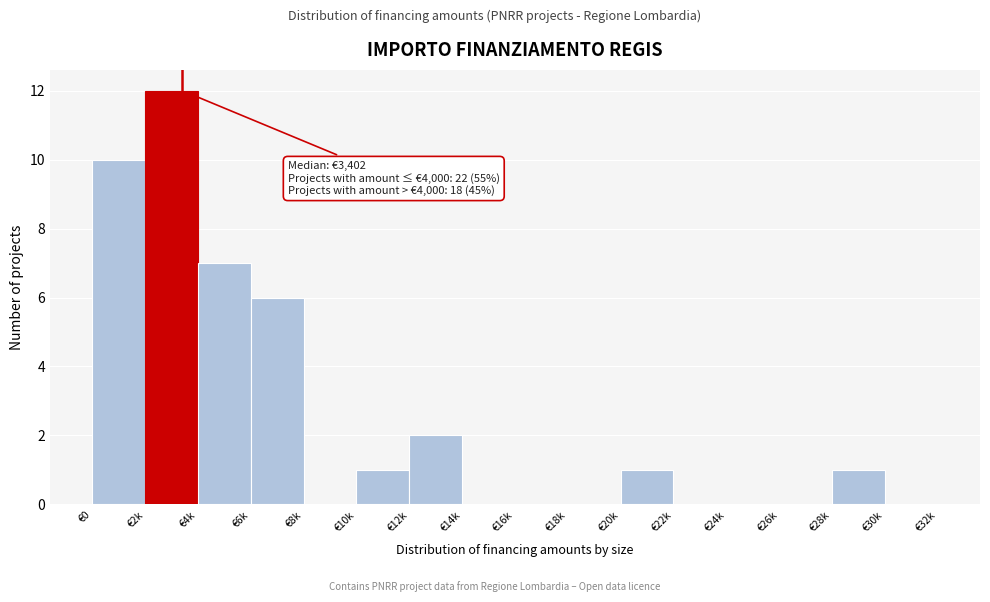

Reading right to left, transcribe all the data shown in this chart.

€30k=0	€28k=1	€26k=0	€24k=0	€22k=0	€20k=1	€18k=0	€16k=0	€14k=0	€12k=2	€10k=1	€8k=0	€6k=6	€4k=7	€2k=12	€0=10